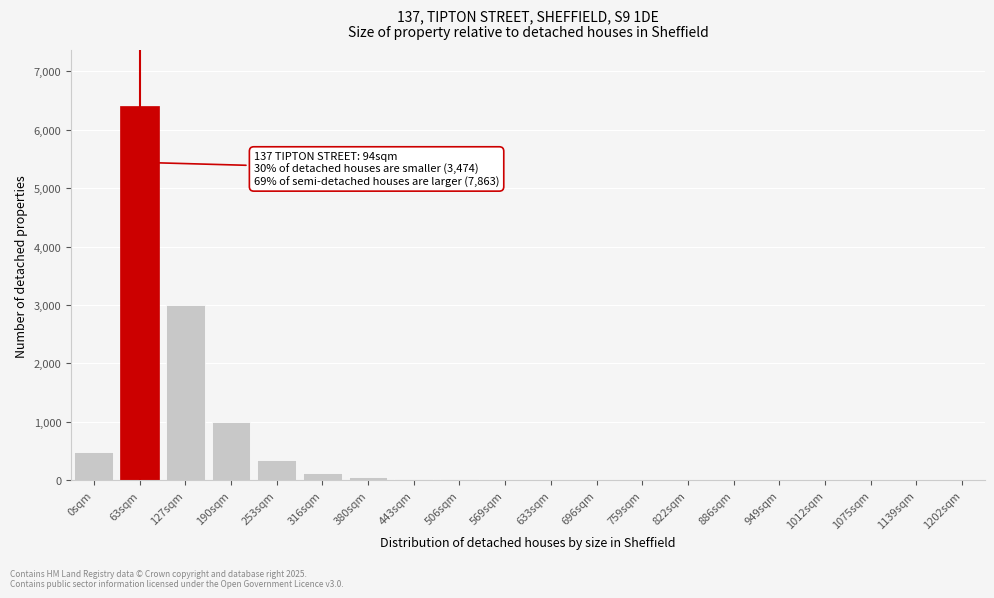

At which label is the value closest to 3200?

127sqm